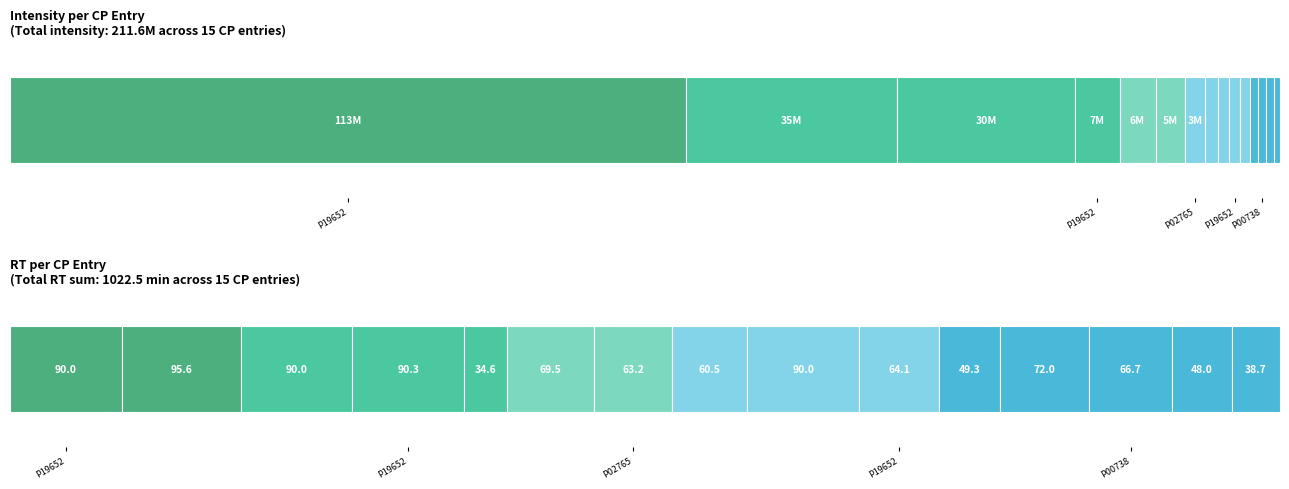

At which label is intensity closest to 56895130?

P02763(2)